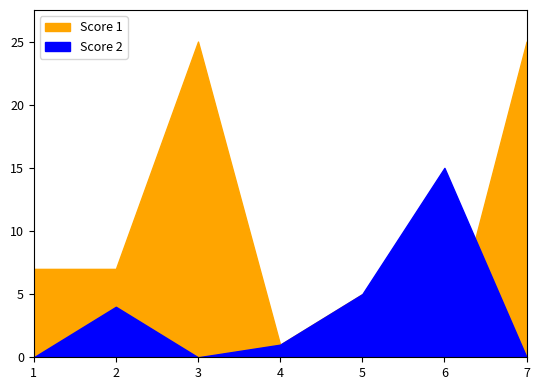

What is the difference between the maximum and minimum values in the Score 2 series?

15